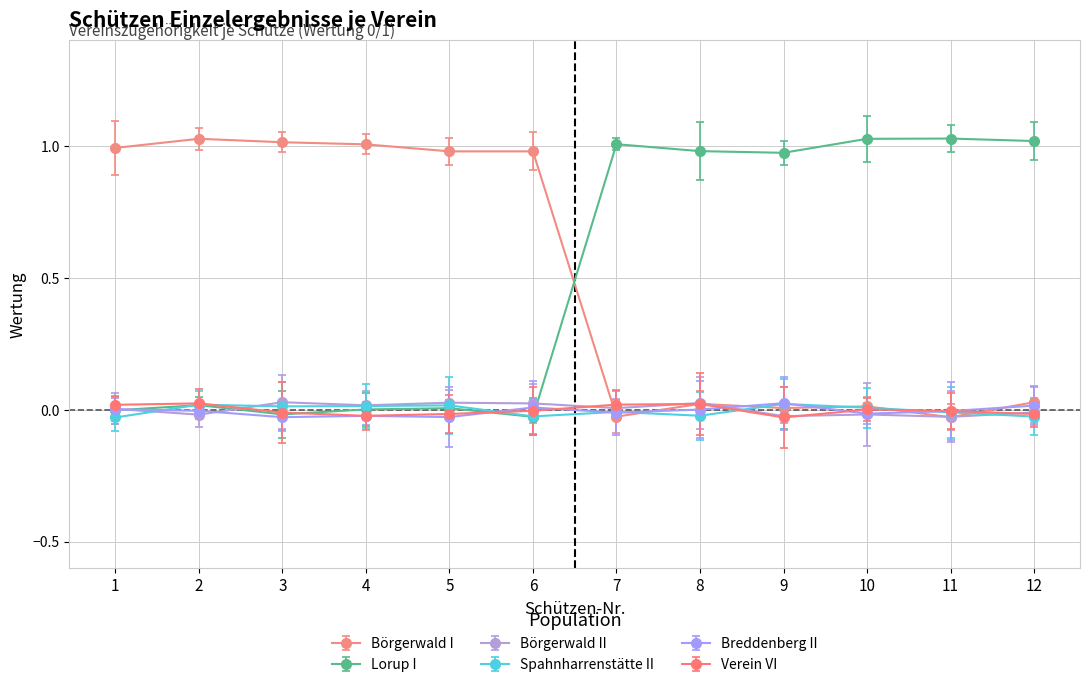

True or false: Börgerwald I and Börgerwald II cross at least once.

True